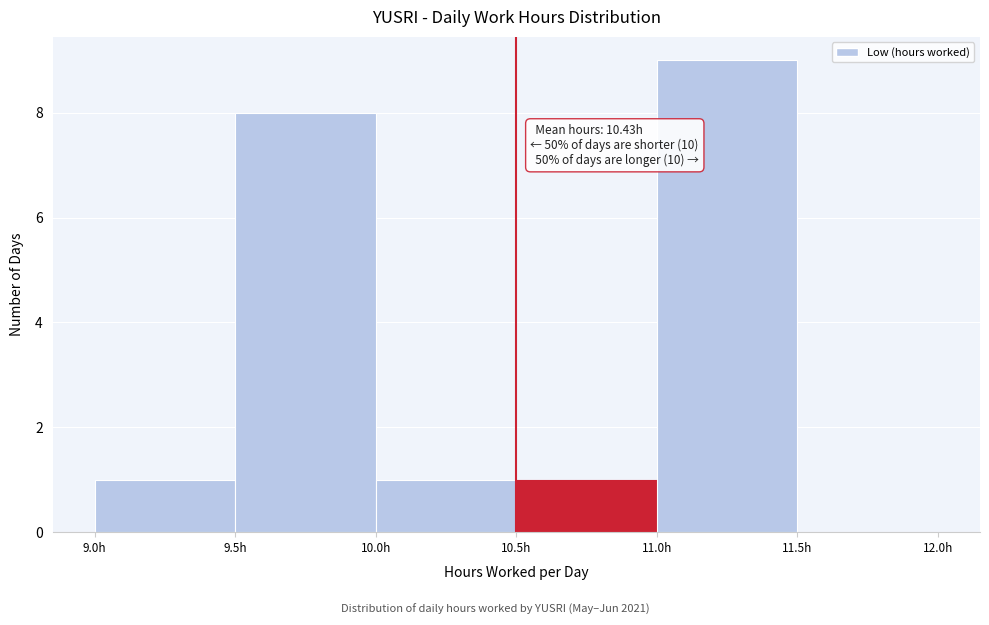

Over which range of the x-axis is the bar tallest?

11.0 to 11.5